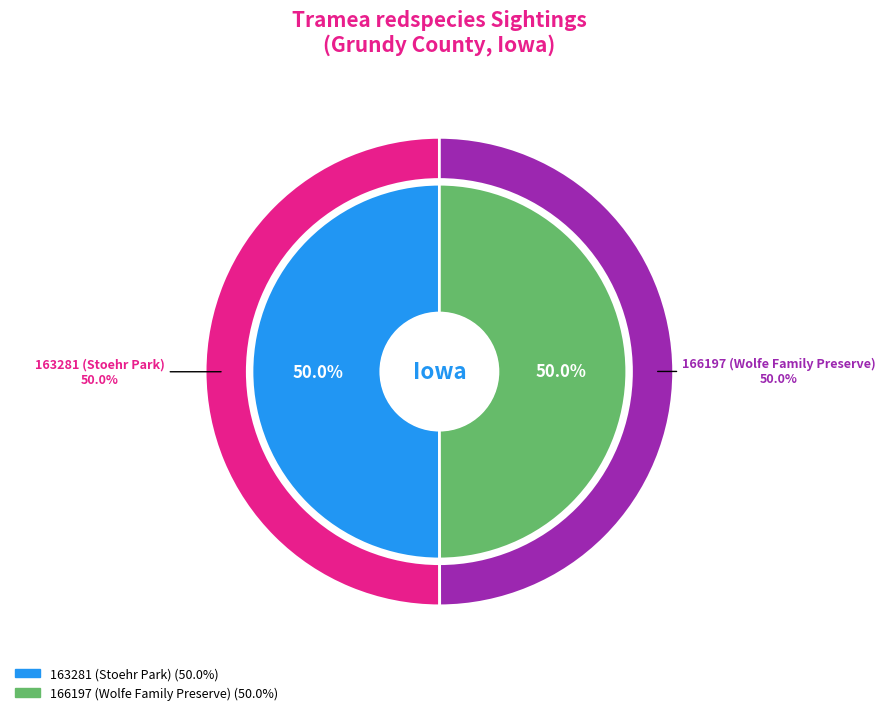

To the nearest percent, what portion does 166197 (Wolfe Family Preserve) represent?

50%